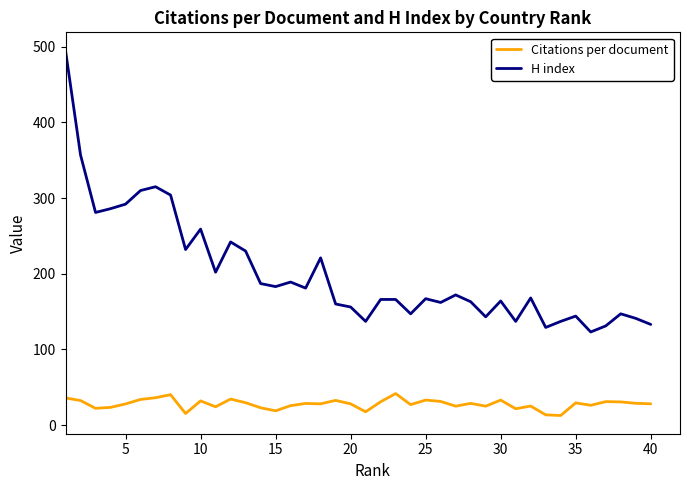

Which series has the widest spread of values?

H index